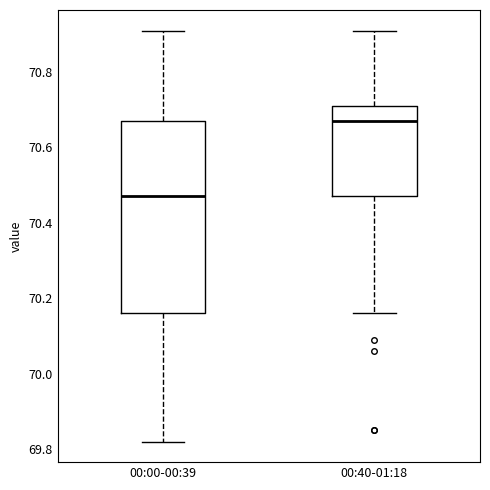

Which box has the lowest median line?

00:00-00:39